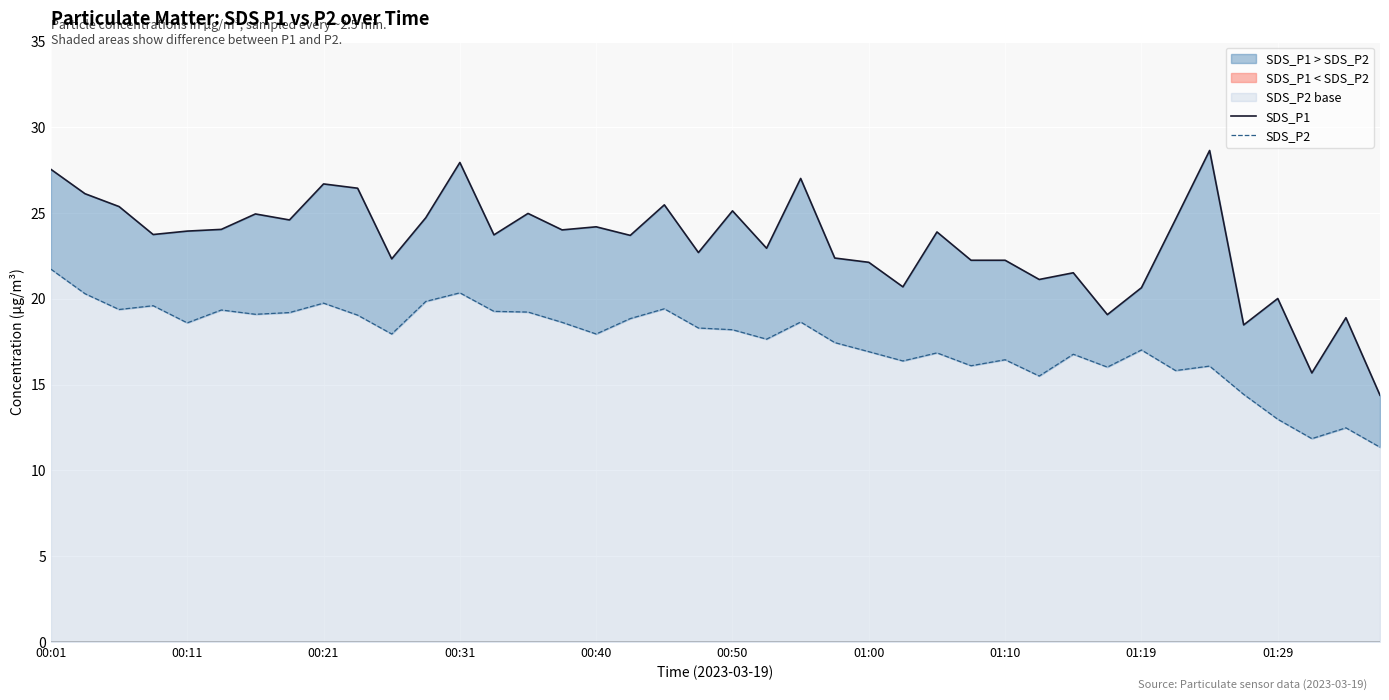

Where is SDS_P1 nearest to the value 21?

29